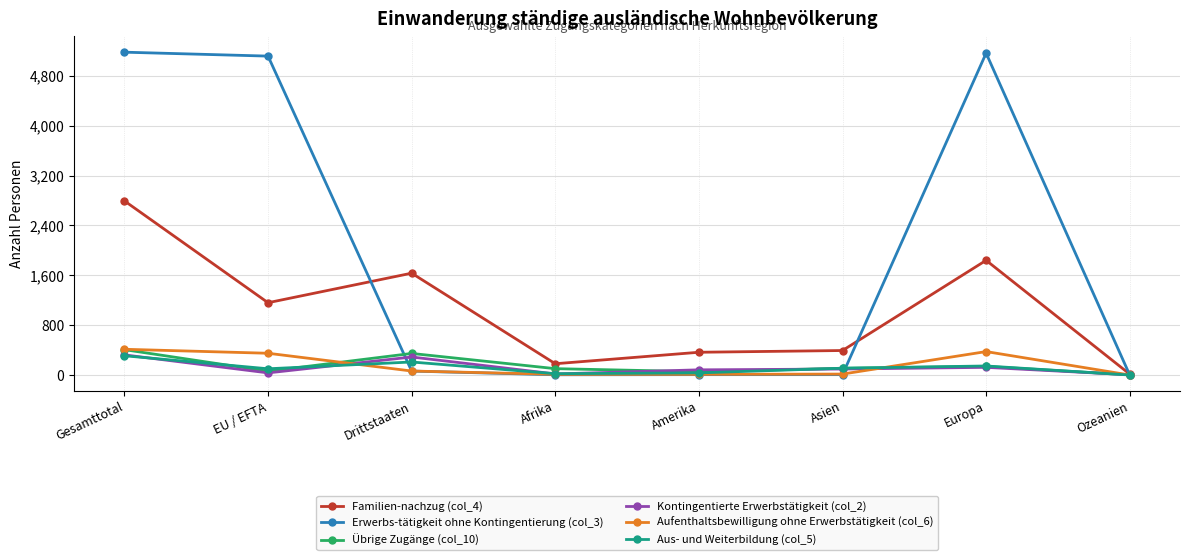

The Erwerbs-tätigkeit ohne Kontingentierung (col_3) series shows 5117 at EU / EFTA. True or false?

True